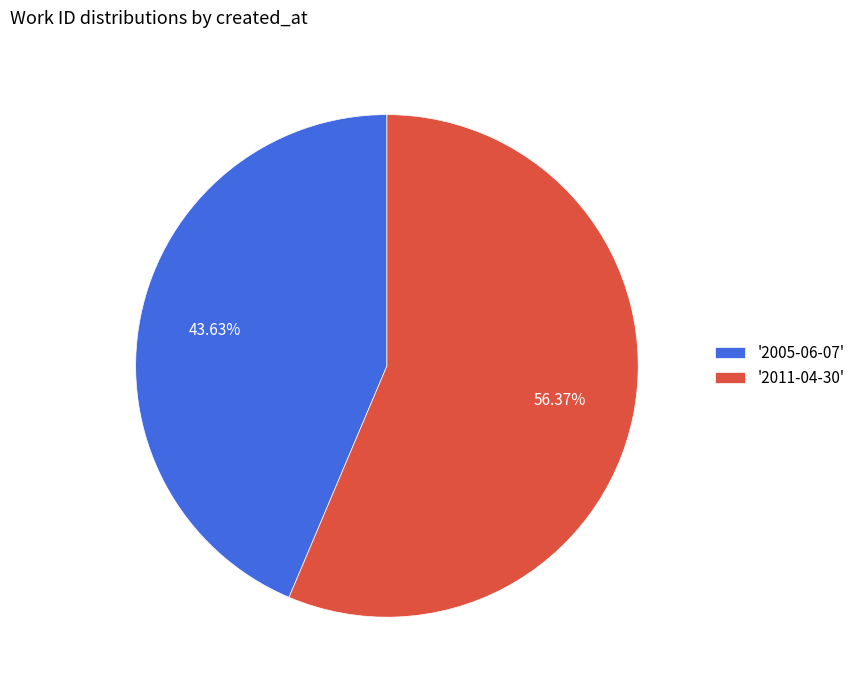

Rank the categories by value from lowest to highest.

'2005-06-07', '2011-04-30'